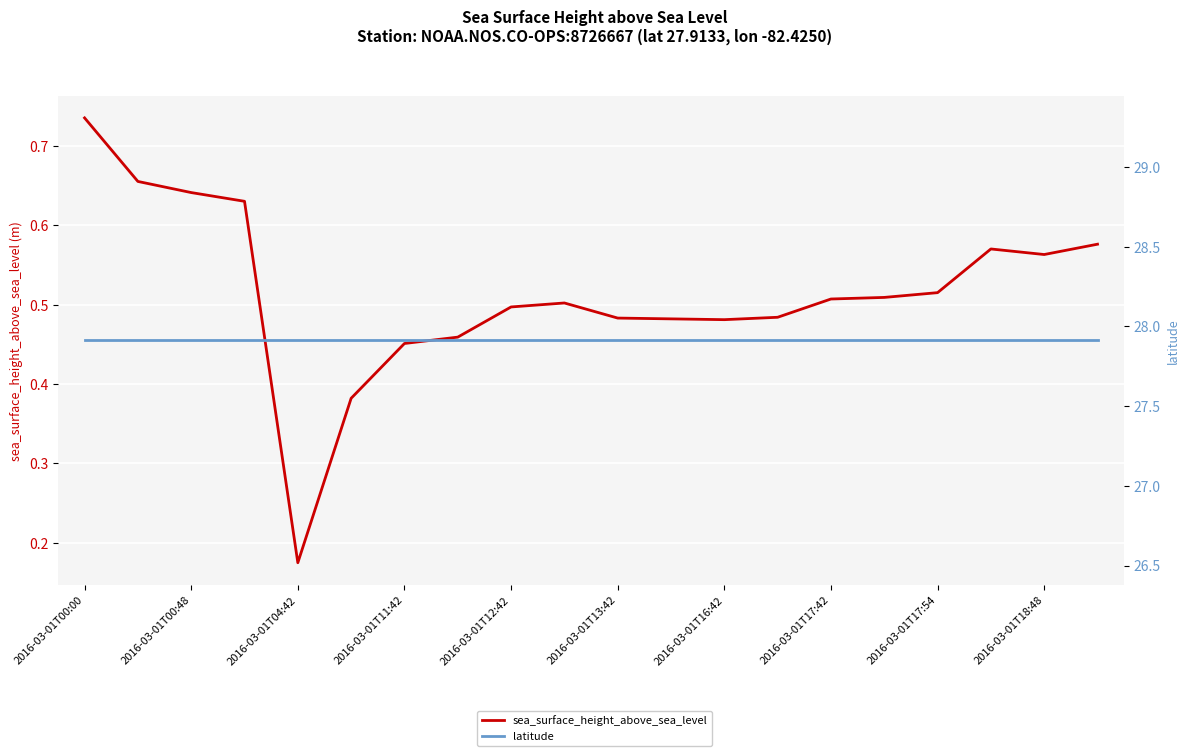

What is the sum of all sea_surface_height_above_sea_level values?

10.3